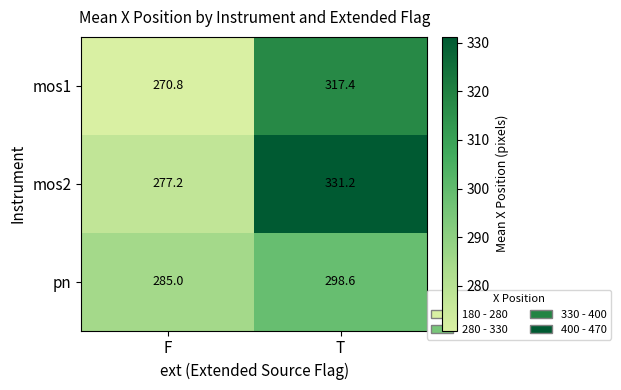

At which category is the sum across all series the highest?

T